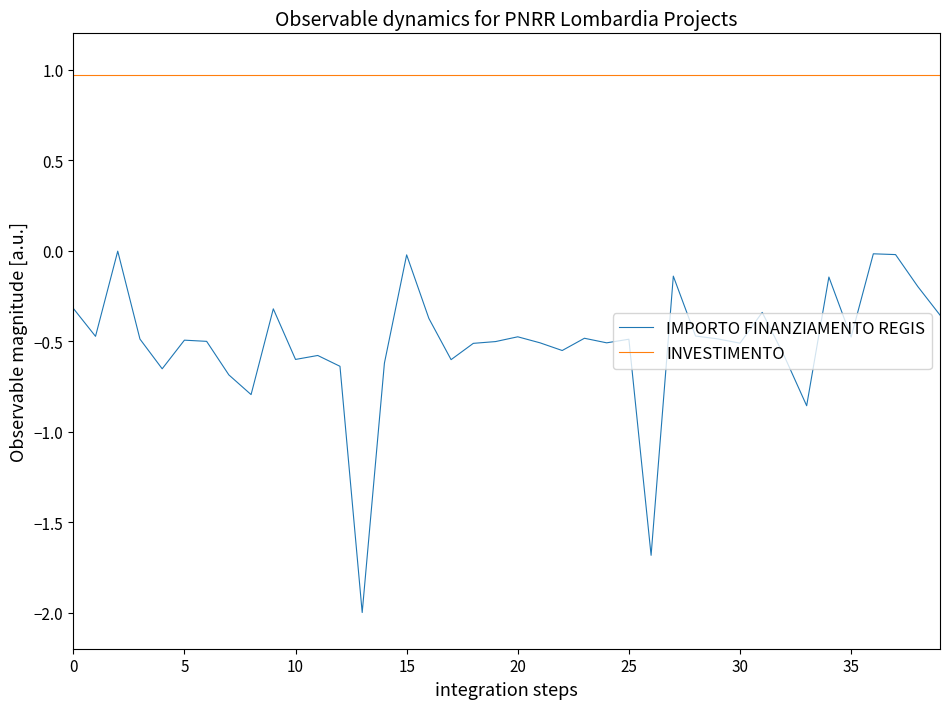

What is the minimum value for IMPORTO FINANZIAMENTO REGIS?

-2.0